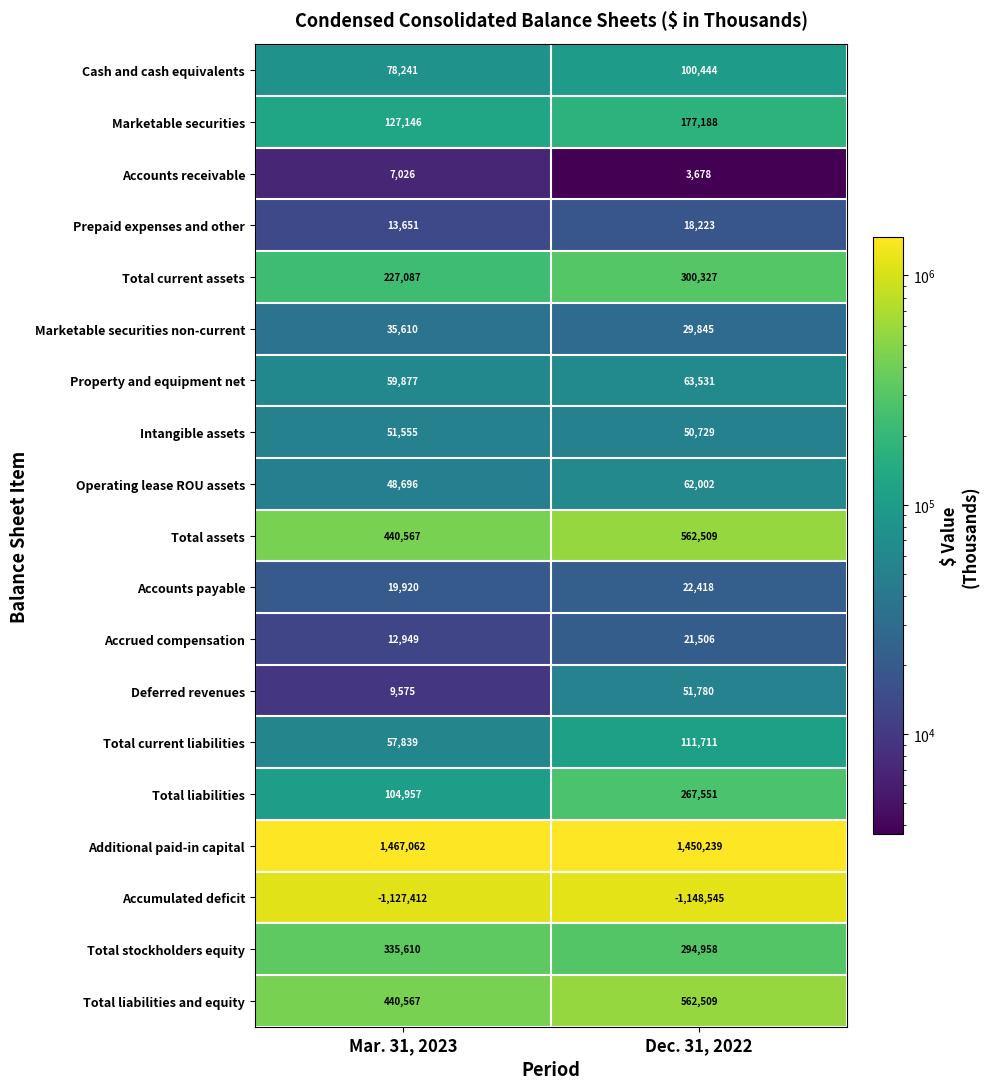

Is it true that Total liabilities equals 104957 at Mar. 31, 2023?

True